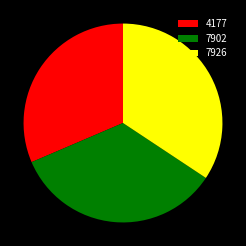

How many segments does this pie chart have?

3